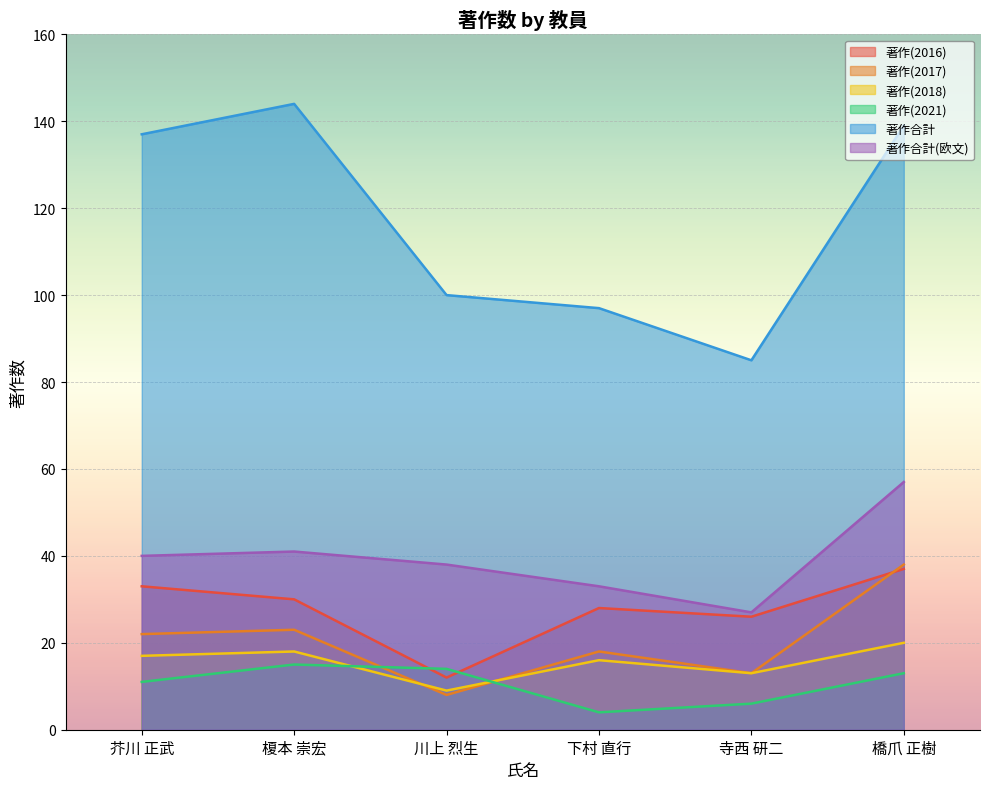

What are all the series names shown in the legend?

著作(2016), 著作(2017), 著作(2018), 著作(2021), 著作合計, 著作合計(欧文)